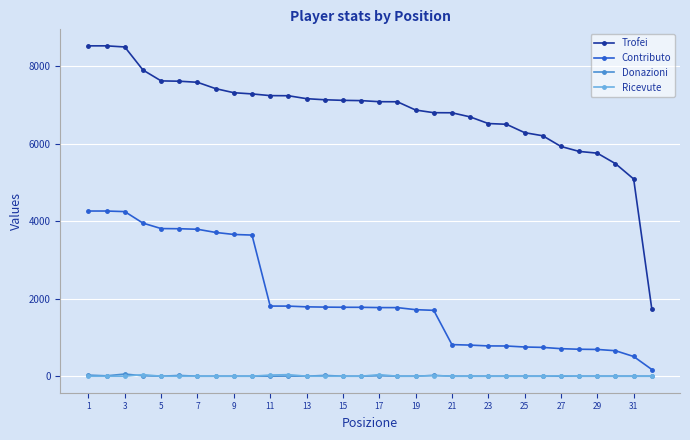

Which series has the widest spread of values?

Trofei